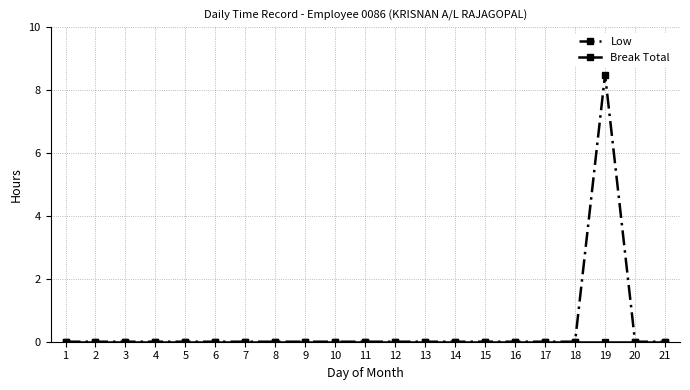

At which category does the chart reach its peak across all series?

19